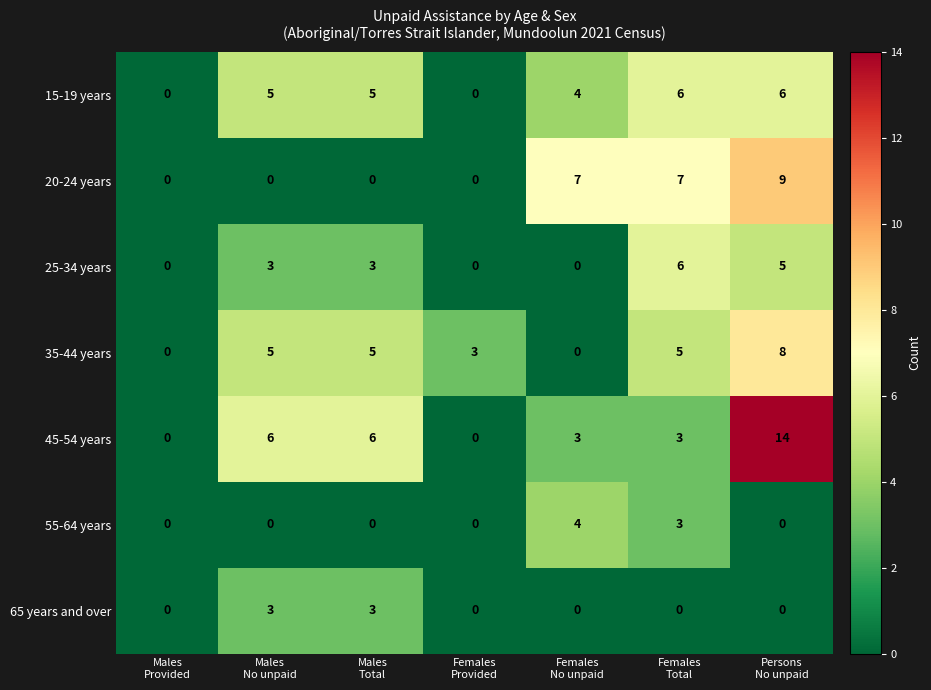

Which series has the largest total across all categories?

45-54 years